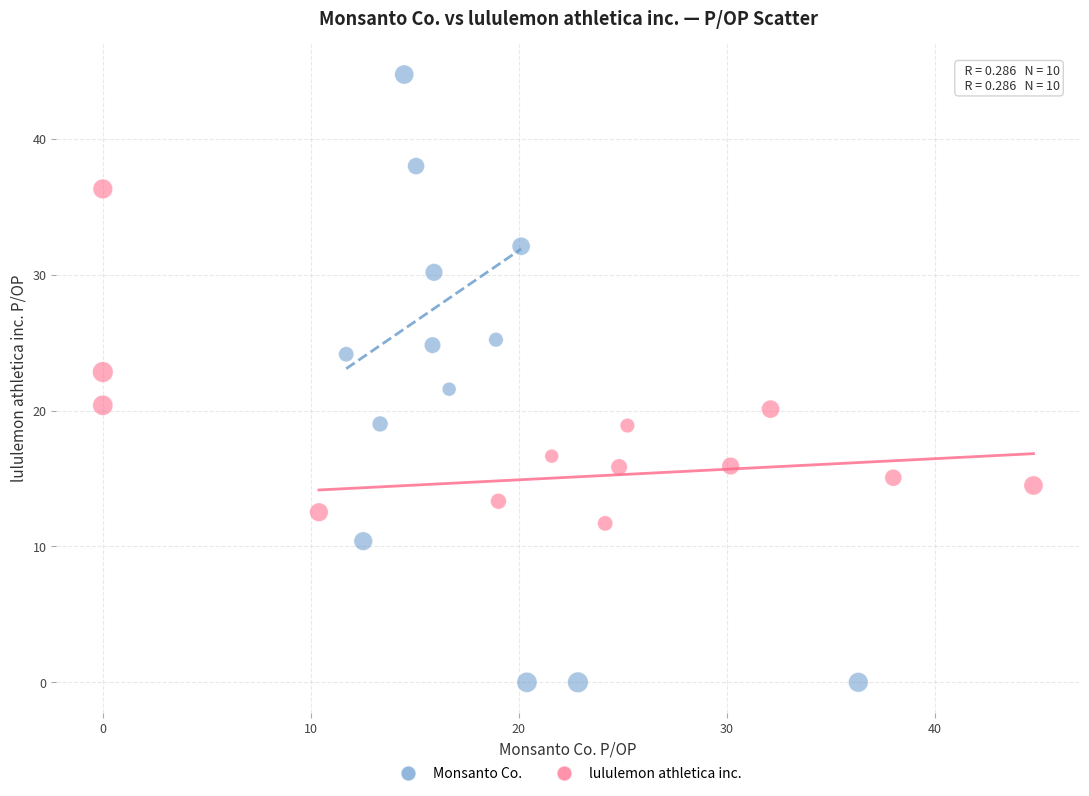

Which series contains the lowest Y value?

Monsanto Co.